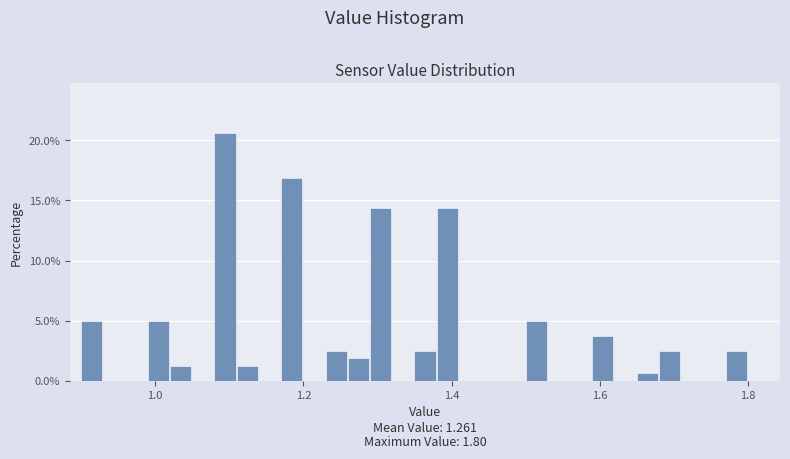

Around what value on the x-axis is the tallest bar? Give the approximate position of its centre, as read against the axis.

1.10